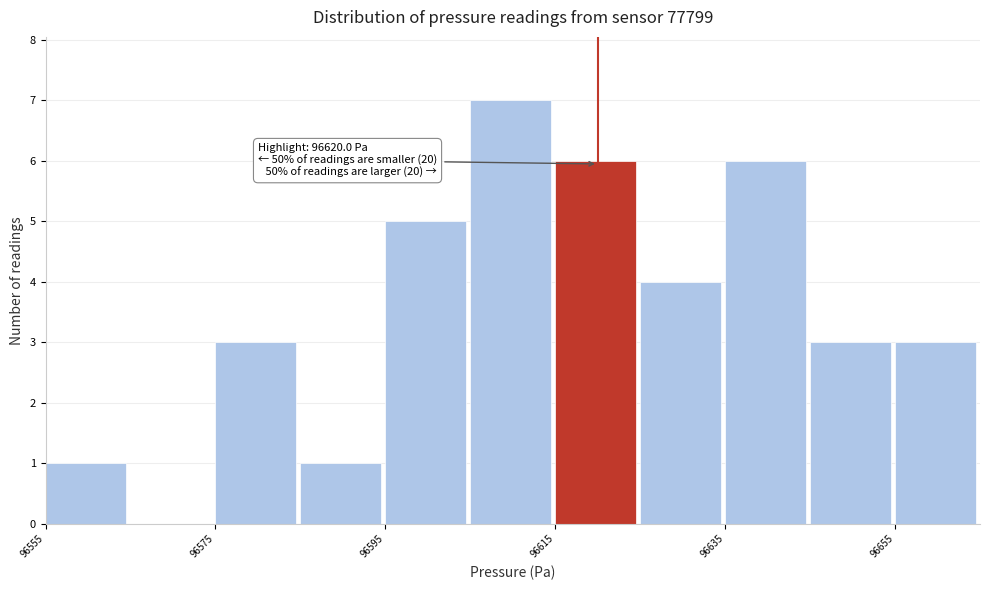

Over which range of the x-axis is the bar tallest?

96605 to 96615